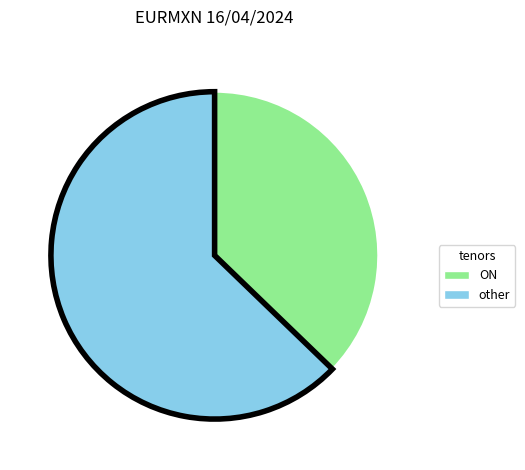

Does any single category account for the majority?

Yes